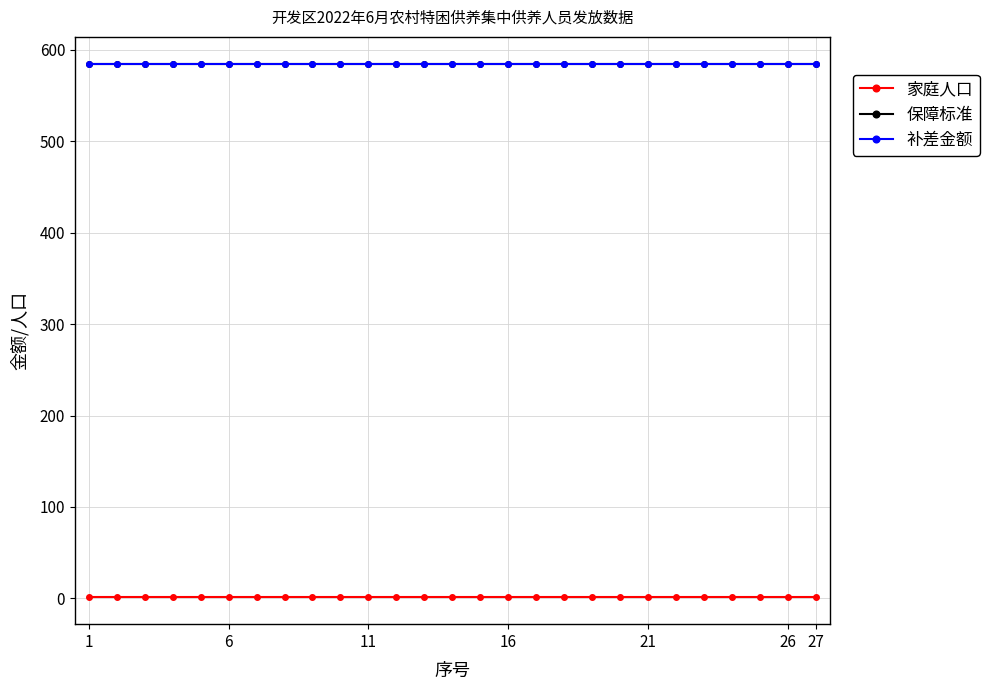

True or false: 家庭人口 and 补差金额 intersect in this chart.

False